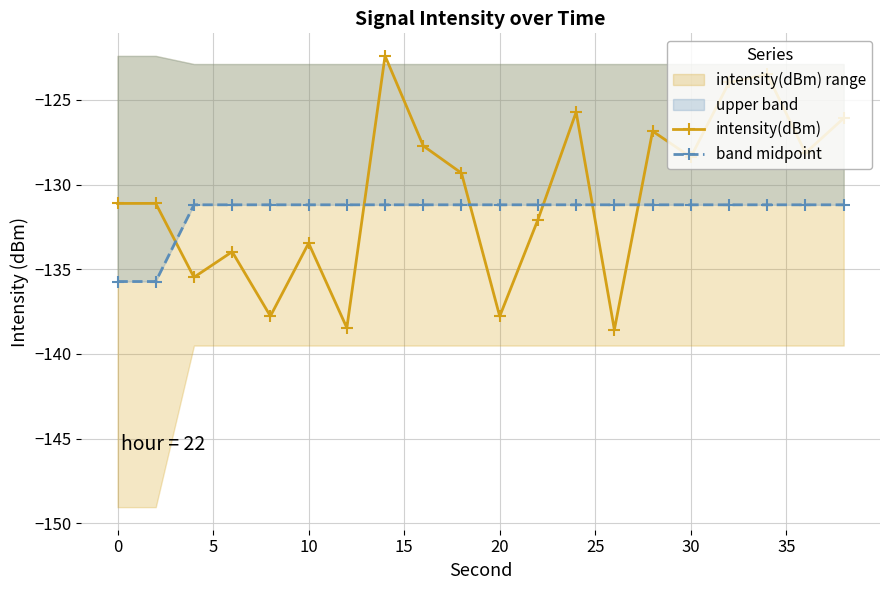

What is the sum of all intensity(dBm) values?

-2611.8